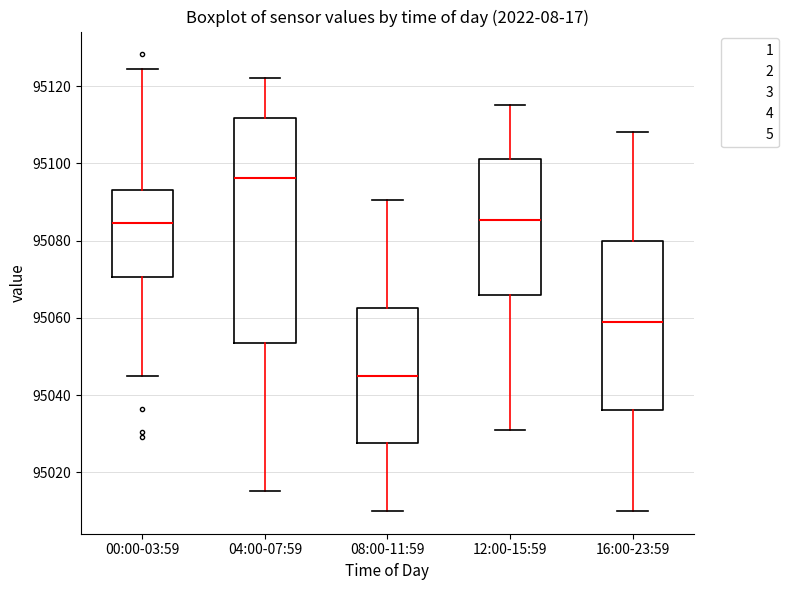

Reading left to right, read every box against the y-axis: the position of its median line, the range the box covers, and the ends of its whiskers. The values are not printed on the chart, so give them approximately, as read against the axis.

00:00-03:59: median 95084, box 95070 to 95094, whiskers 95044 to 95124
04:00-07:59: median 95096, box 95054 to 95112, whiskers 95016 to 95122
08:00-11:59: median 95046, box 95028 to 95062, whiskers 95010 to 95090
12:00-15:59: median 95086, box 95066 to 95102, whiskers 95032 to 95116
16:00-23:59: median 95060, box 95036 to 95080, whiskers 95010 to 95108